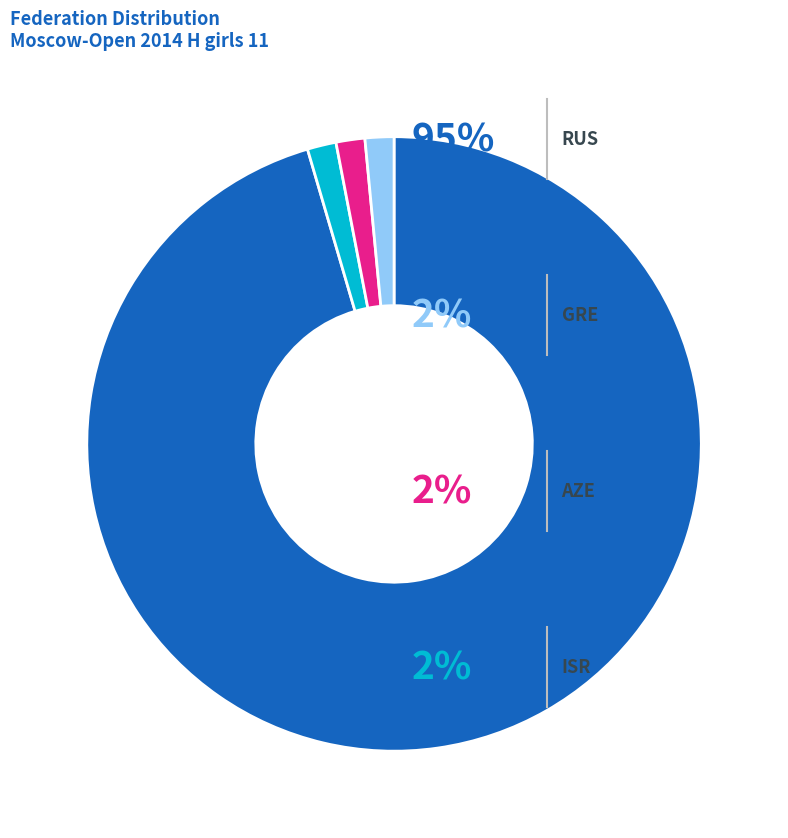

Is there any slice that represents more than half of the pie?

Yes